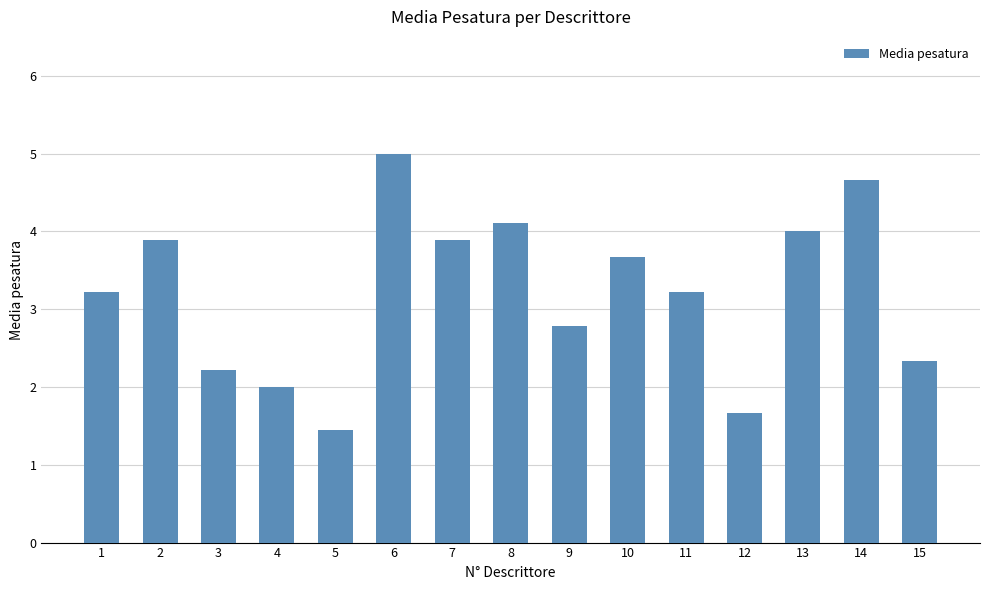

Is it true that the value at 15 is 2.3?

True